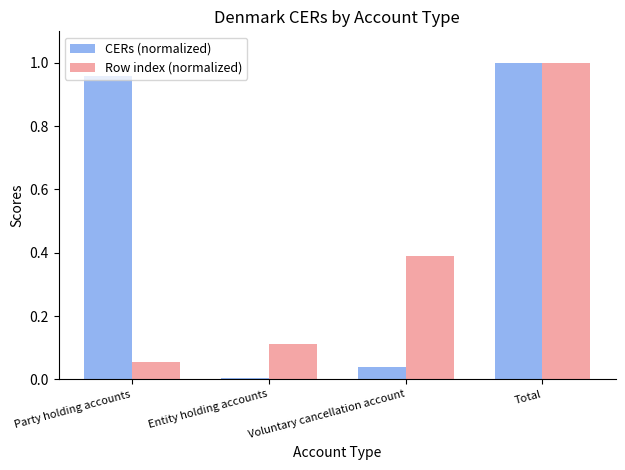

Is the value of CERs (normalized) at Party holding accounts greater than the value of Row index (normalized) at Party holding accounts?

Yes